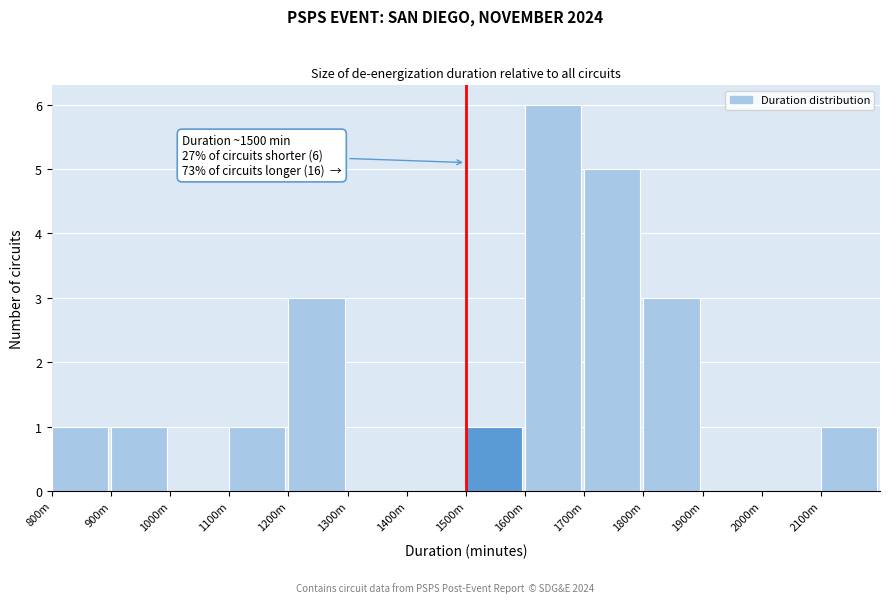

Reading left to right, extract all data points from this chart.

800m=1	900m=1	1000m=0	1100m=1	1200m=3	1300m=0	1400m=0	1500m=1	1600m=6	1700m=5	1800m=3	1900m=0	2000m=0	2100m=1